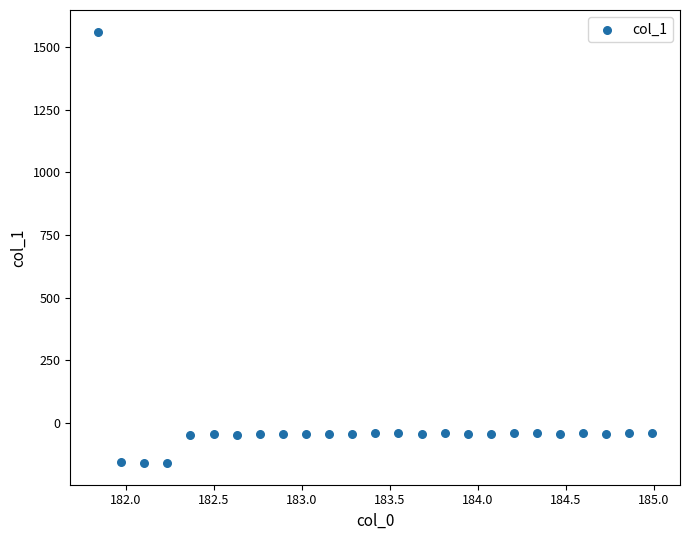

What is the range of Y values (max minus min)?

1724.7